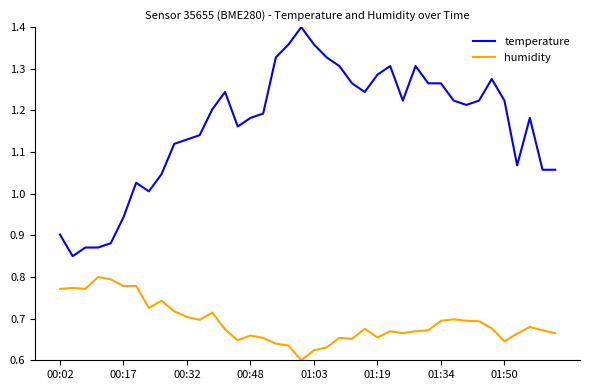

Rank the series by their average value, from highest to lowest.

temperature, humidity